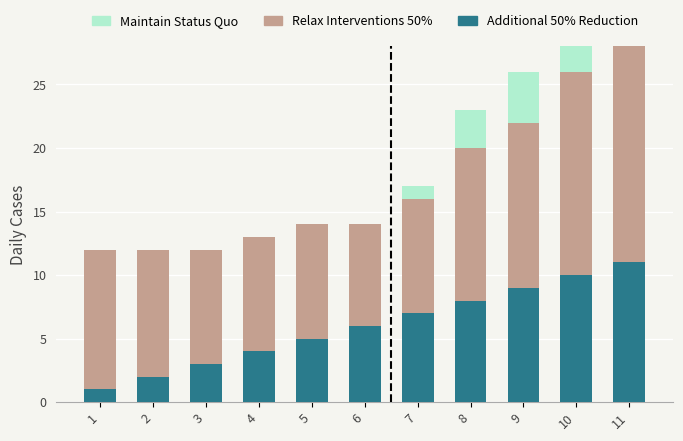

Which has a higher value, 5 or 2?

5